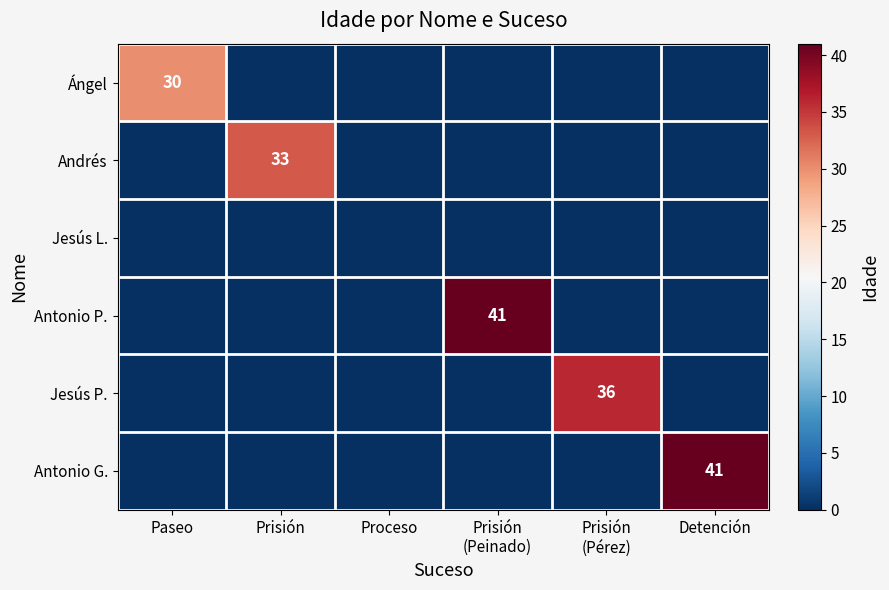

Which label corresponds to the smallest value in the chart?

Prisión